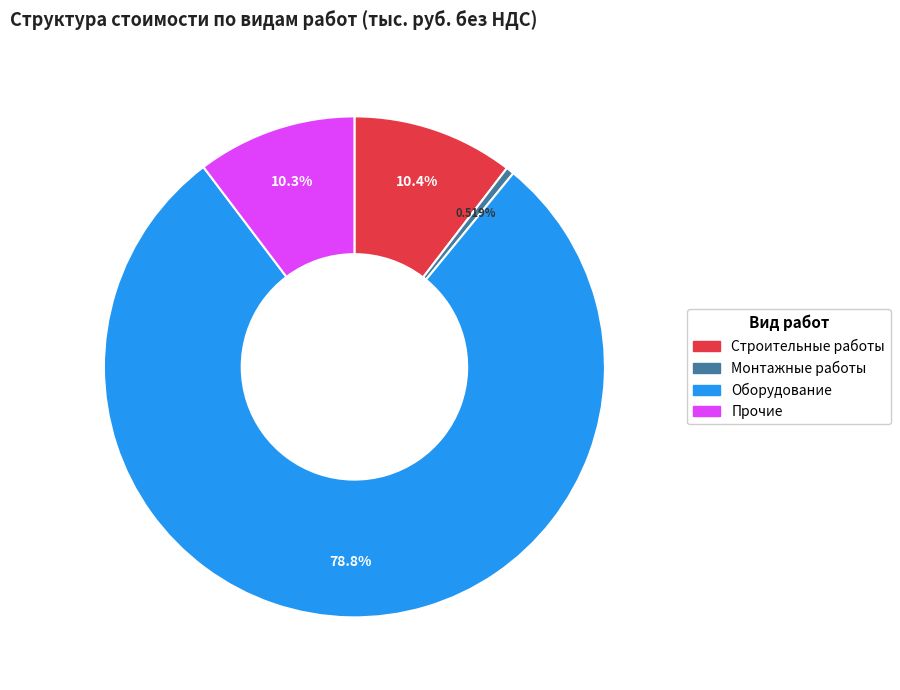

Which has a higher value, Оборудование or Прочие?

Оборудование